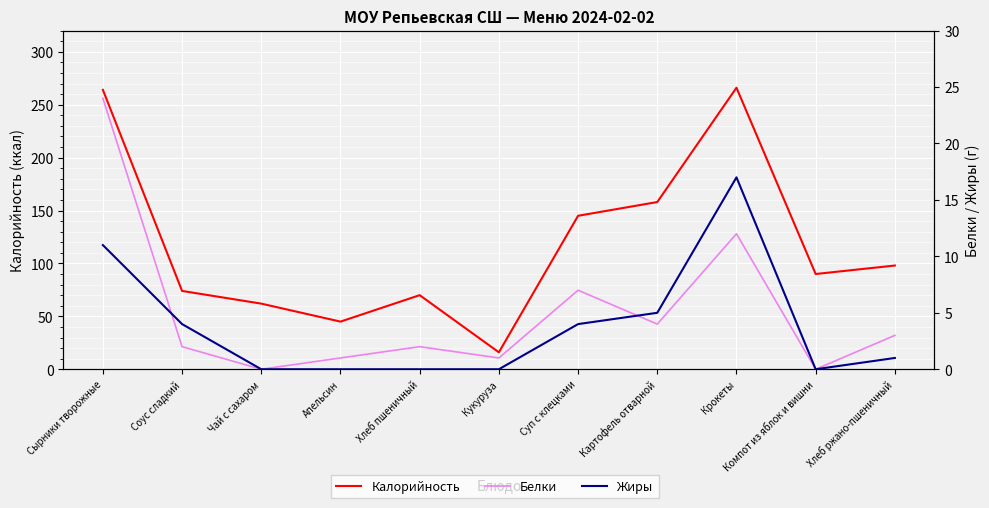

Between which two adjacent categories do Жиры and Белки first intersect?

Сырники творожные and Соус сладкий